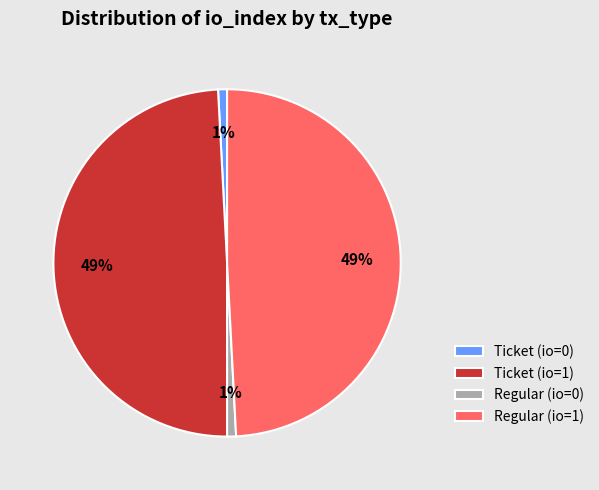

Is the sum of Ticket (io=0) and Regular (io=0) greater than half?

No